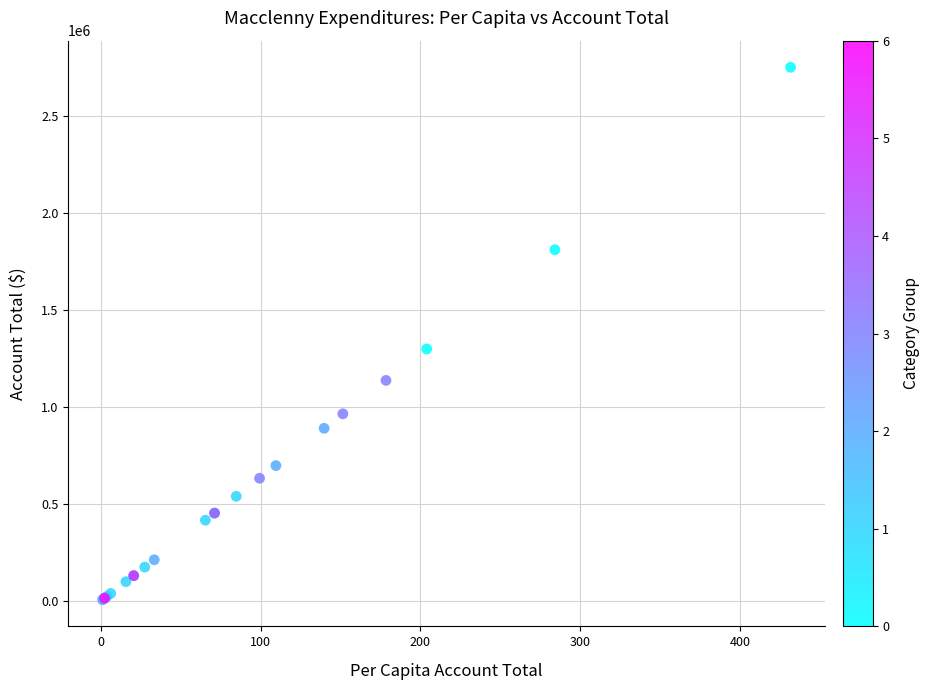

What Y value in the scatter plot is closest to 1379029?

1299637